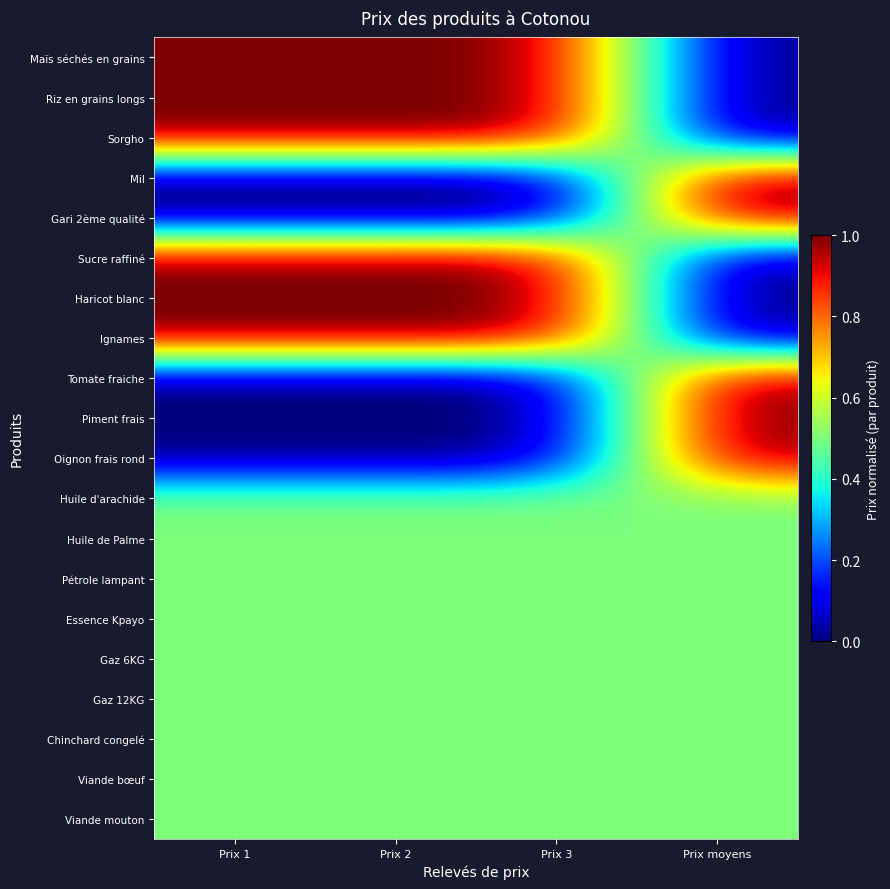

Reading left to right, extract all data points from this chart.

Maïs séchés en grains: Prix 1=1.0	Prix 2=1.0	Prix 3=1.0	Prix moyens=0.0
Riz en grains longs: Prix 1=1.0	Prix 2=1.0	Prix 3=1.0	Prix moyens=0.0
Sorgho: Prix 1=1.0	Prix 2=1.0	Prix 3=1.0	Prix moyens=0.0
Mil: Prix 1=0.0	Prix 2=0.0	Prix 3=0.0	Prix moyens=1.0
Gari 2ème qualité: Prix 1=0.0	Prix 2=0.0	Prix 3=0.0	Prix moyens=1.0
Sucre raffiné: Prix 1=1.0	Prix 2=1.0	Prix 3=1.0	Prix moyens=0.0
Haricot blanc: Prix 1=1.0	Prix 2=1.0	Prix 3=1.0	Prix moyens=0.0
Ignames: Prix 1=1.0	Prix 2=1.0	Prix 3=1.0	Prix moyens=0.0
Tomate fraiche: Prix 1=0.0	Prix 2=0.0	Prix 3=0.0	Prix moyens=1.0
Piment frais: Prix 1=0.0	Prix 2=0.0	Prix 3=0.0	Prix moyens=1.0
Oignon frais rond: Prix 1=0.0	Prix 2=0.0	Prix 3=0.0	Prix moyens=1.0
Huile d'arachide: Prix 1=0.5	Prix 2=0.5	Prix 3=0.5	Prix moyens=0.5
Huile de Palme: Prix 1=0.5	Prix 2=0.5	Prix 3=0.5	Prix moyens=0.5
Pétrole lampant: Prix 1=0.5	Prix 2=0.5	Prix 3=0.5	Prix moyens=0.5
Essence Kpayo: Prix 1=0.5	Prix 2=0.5	Prix 3=0.5	Prix moyens=0.5
Gaz 6KG: Prix 1=0.5	Prix 2=0.5	Prix 3=0.5	Prix moyens=0.5
Gaz 12KG: Prix 1=0.5	Prix 2=0.5	Prix 3=0.5	Prix moyens=0.5
Chinchard congelé: Prix 1=0.5	Prix 2=0.5	Prix 3=0.5	Prix moyens=0.5
Viande bœuf: Prix 1=0.5	Prix 2=0.5	Prix 3=0.5	Prix moyens=0.5
Viande mouton: Prix 1=0.5	Prix 2=0.5	Prix 3=0.5	Prix moyens=0.5